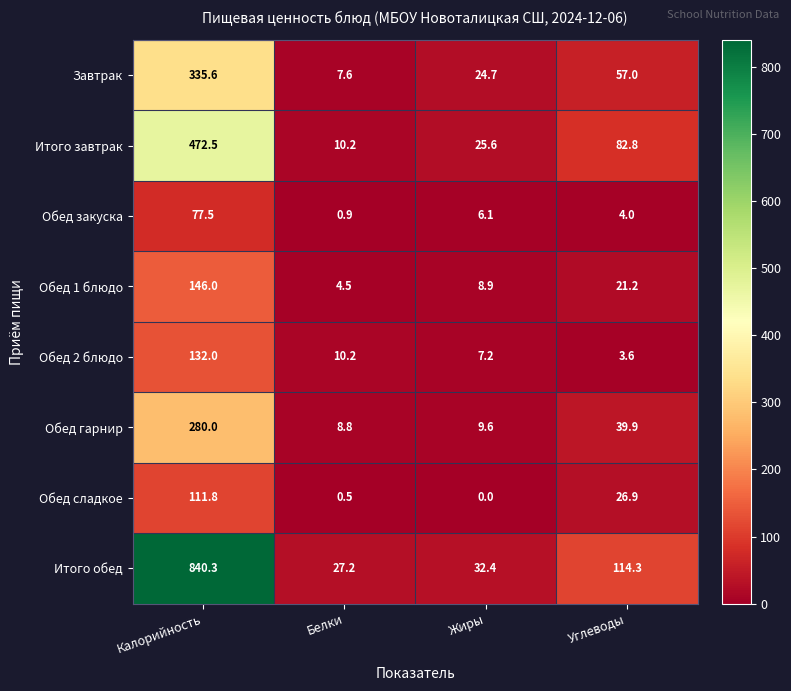

Which label corresponds to the largest value in the chart?

Калорийность